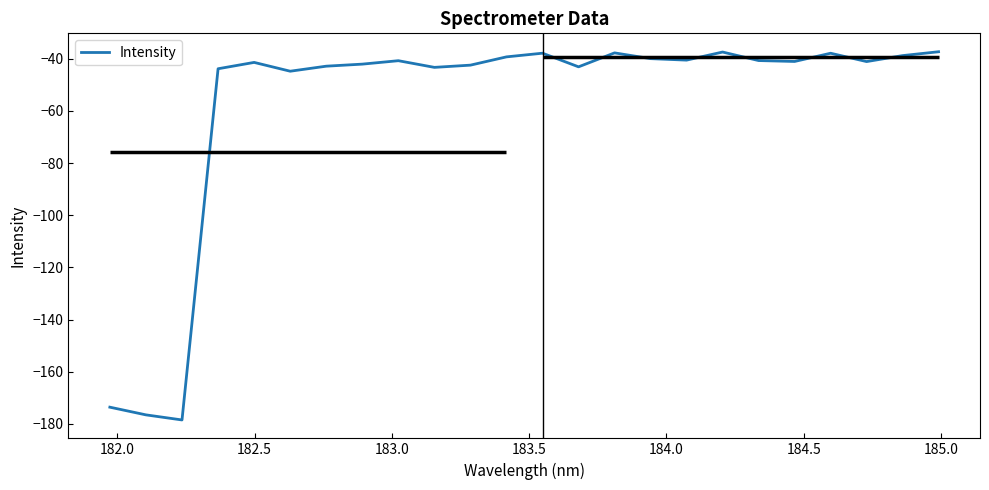

Reading left to right, extract all data points from this chart.

-173.6	-176.5	-178.5	-43.8	-41.4	-44.8	-42.9	-42.1	-40.8	-43.3	-42.5	-39.3	-37.9	-43.1	-37.8	-40.0	-40.5	-37.4	-40.7	-41.1	-37.9	-41.1	-38.8	-37.3